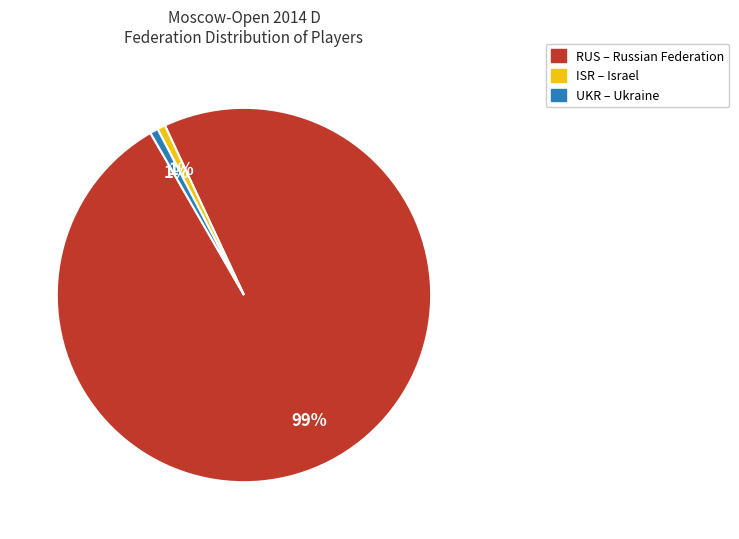

Is there a majority slice in this chart?

Yes